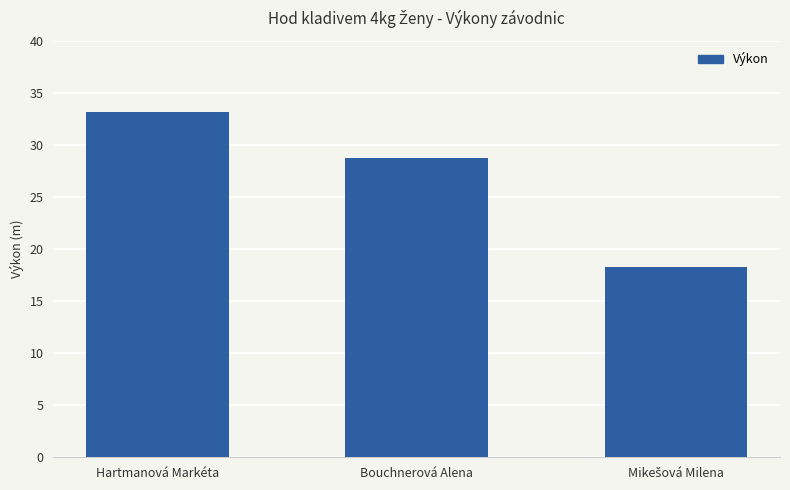

Are the bars grouped side by side (vs. stacked)?

No